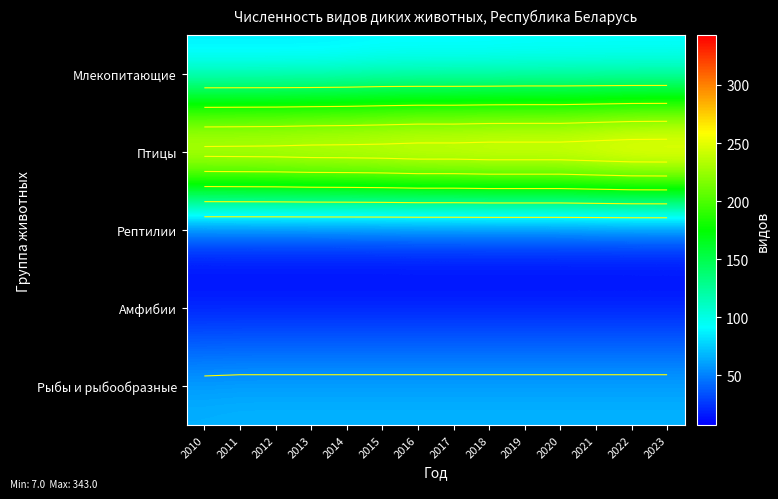

Is the value of Рептилии at 2016 greater than the value of Птицы at 2010?

No